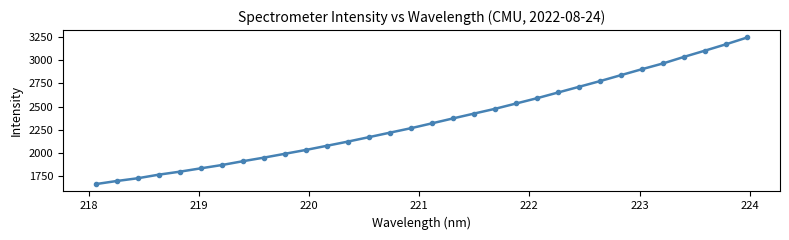

True or false: there are more than 1 points higher than both neighbors.

False